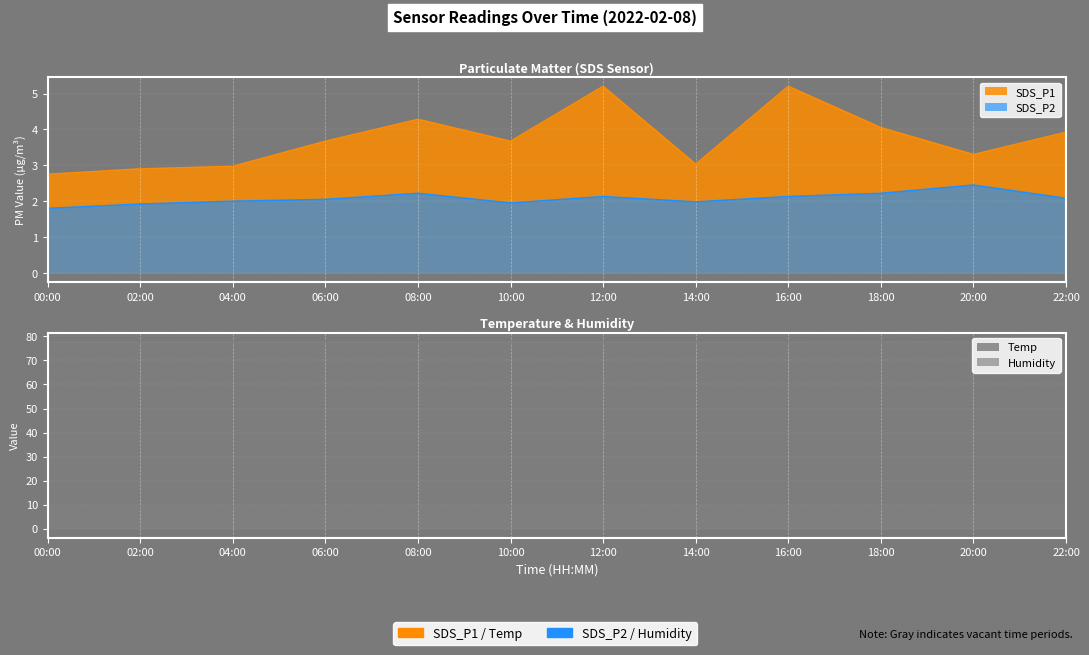

What is the greatest value displayed?

77.7